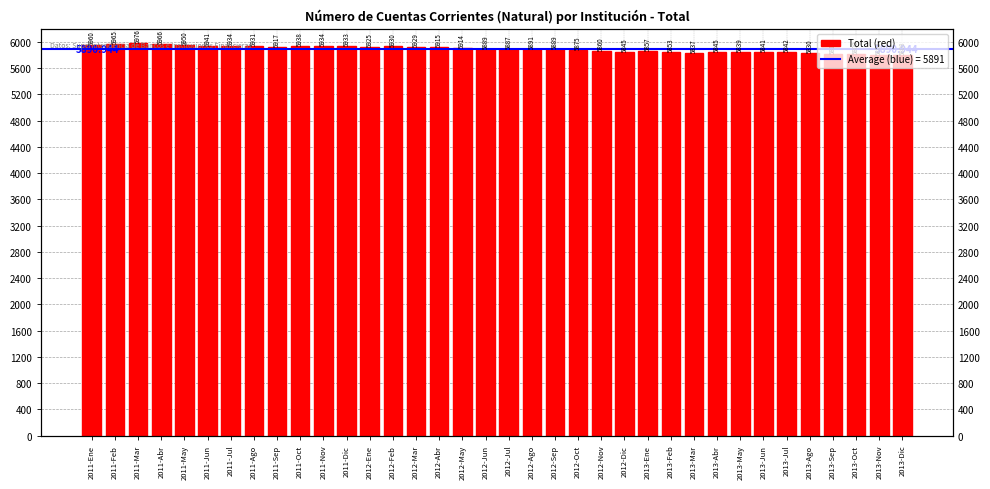

What is the label of the 18th bar from the right?

2012-Jul